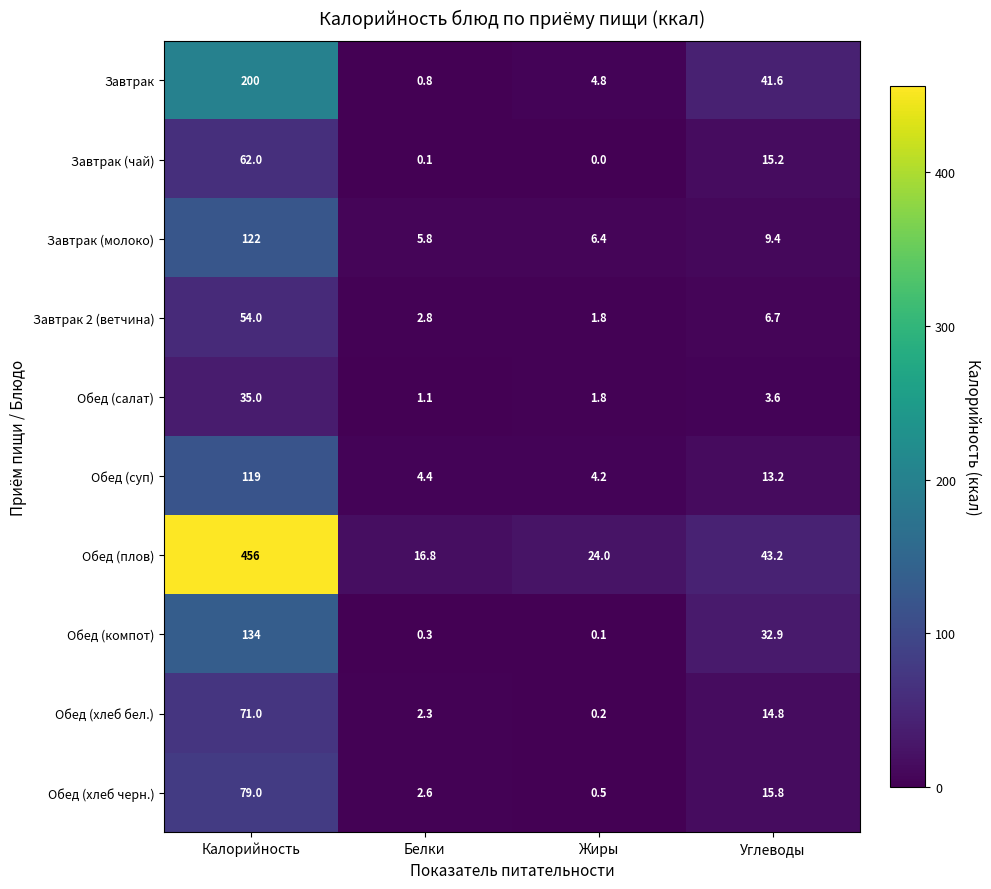

Rank the series at Углеводы from highest to lowest value.

Обед (плов), Завтрак, Обед (компот), Обед (хлеб черн.), Завтрак (чай), Обед (хлеб бел.), Обед (суп), Завтрак (молоко), Завтрак 2 (ветчина), Обед (салат)